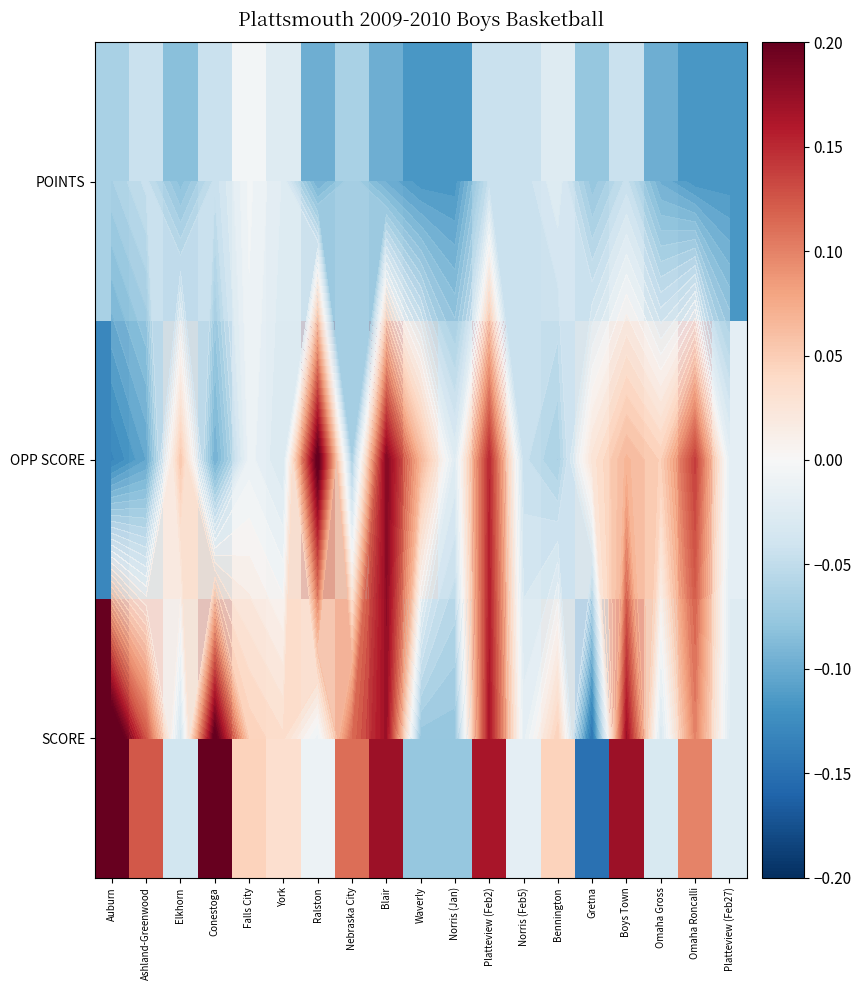

What is the total value across all series at Platteview (Feb2)?

0.3